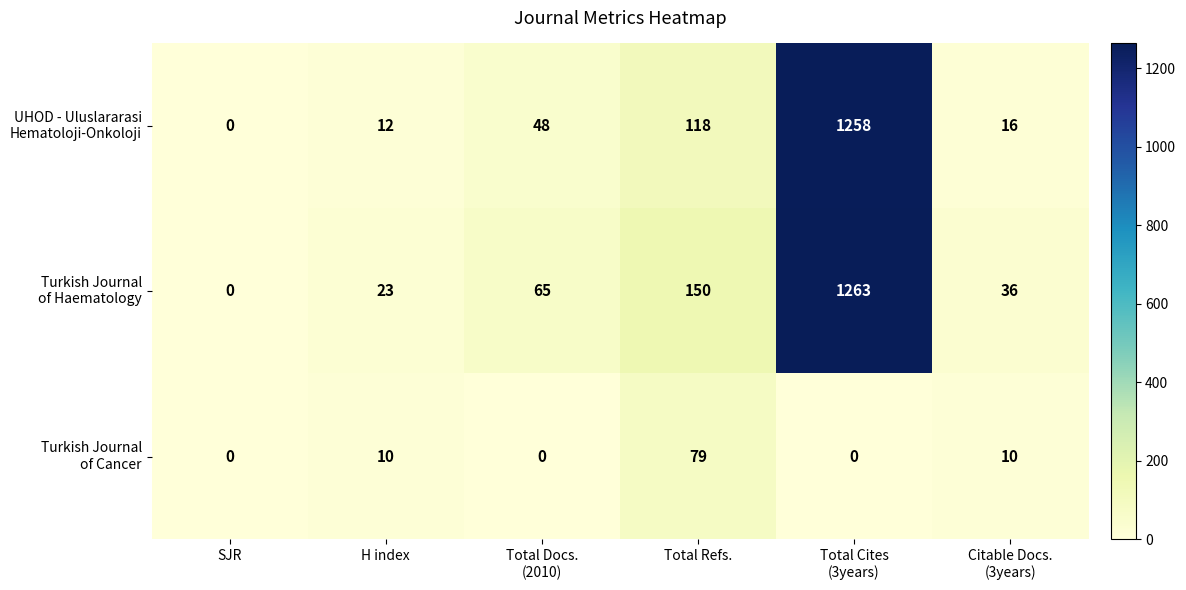

What is the greatest value displayed?

1263